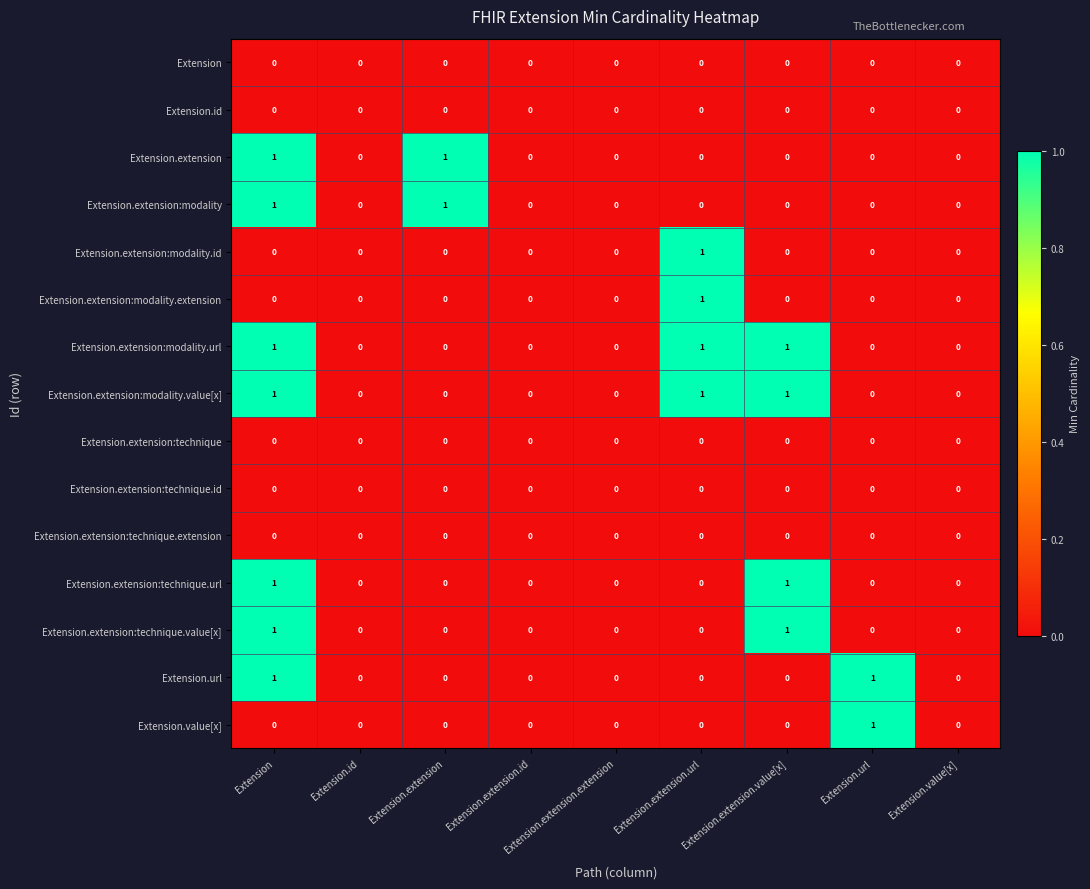

How many Extension.extension values are between 0 and 1?

9